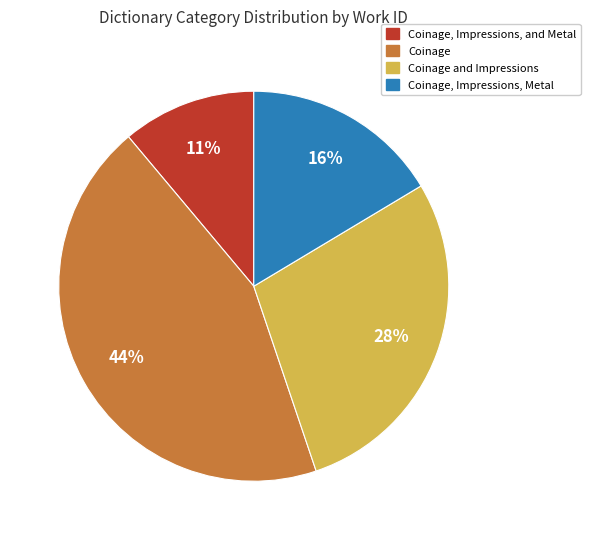

Is the sum of Coinage, Impressions, and Metal and Coinage, Impressions, Metal greater than half?

No